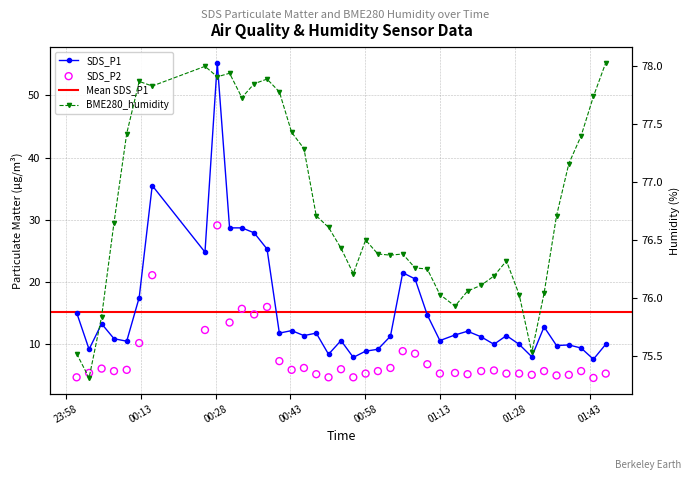

Is the value of SDS_P2 at 21 greater than the value of SDS_P1 at 5?

No